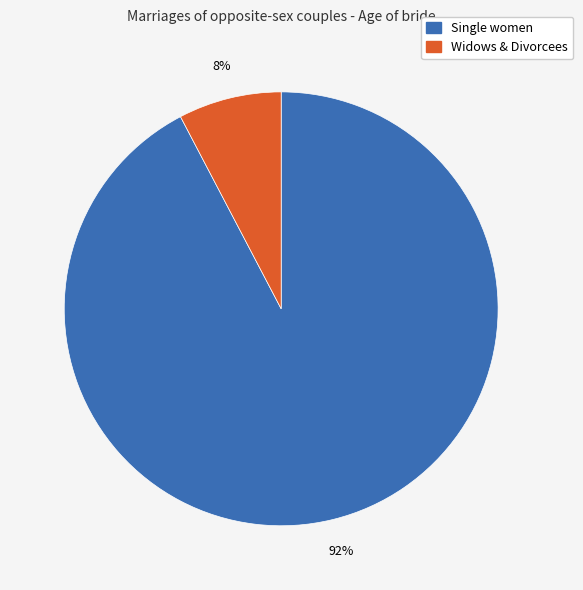

To the nearest percent, what is the average slice percentage?

50%